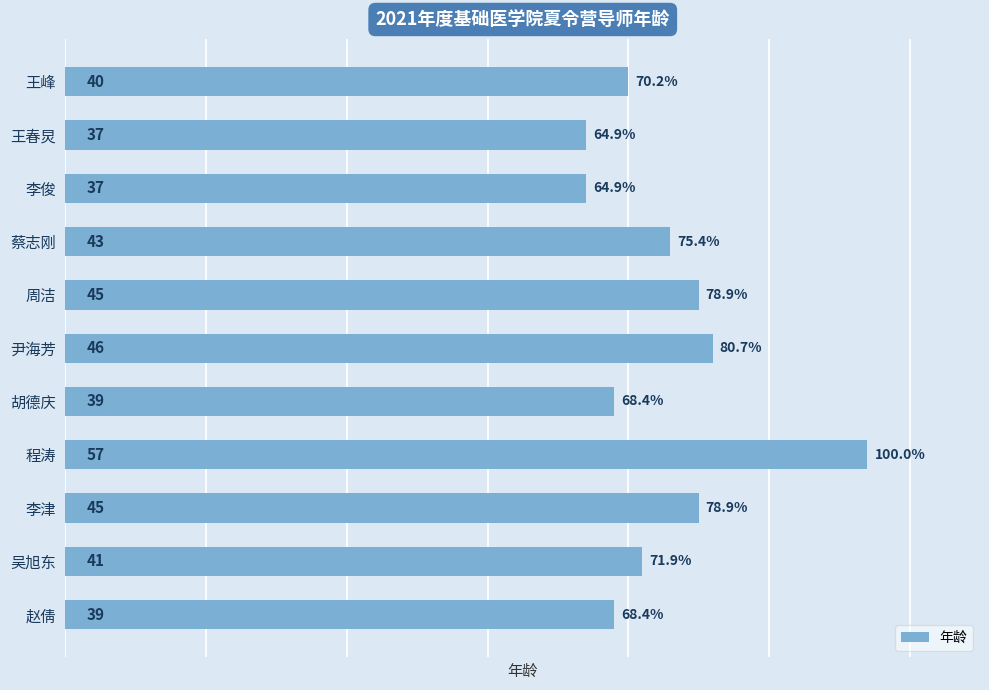

Does the chart contain any negative values?

No